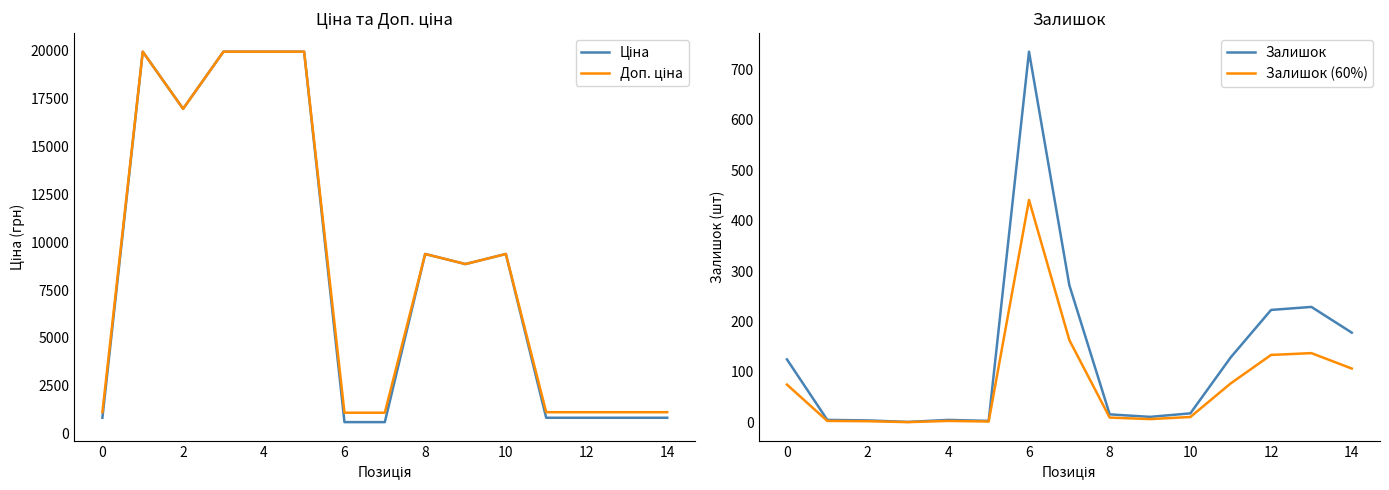

Is it true that Залишок equals 8.3 at 0?

False